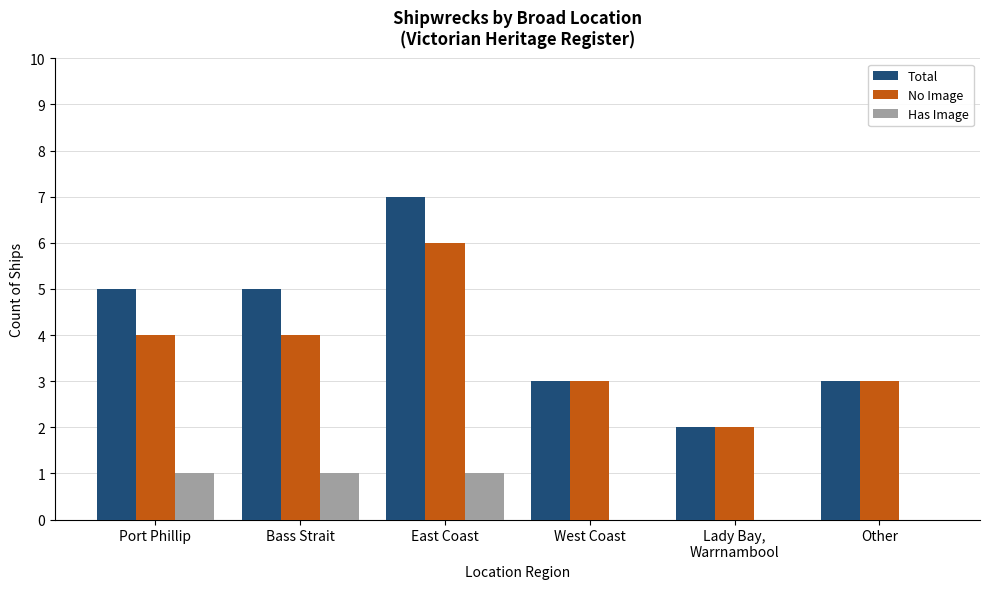

What is the sum of all No Image values?

22